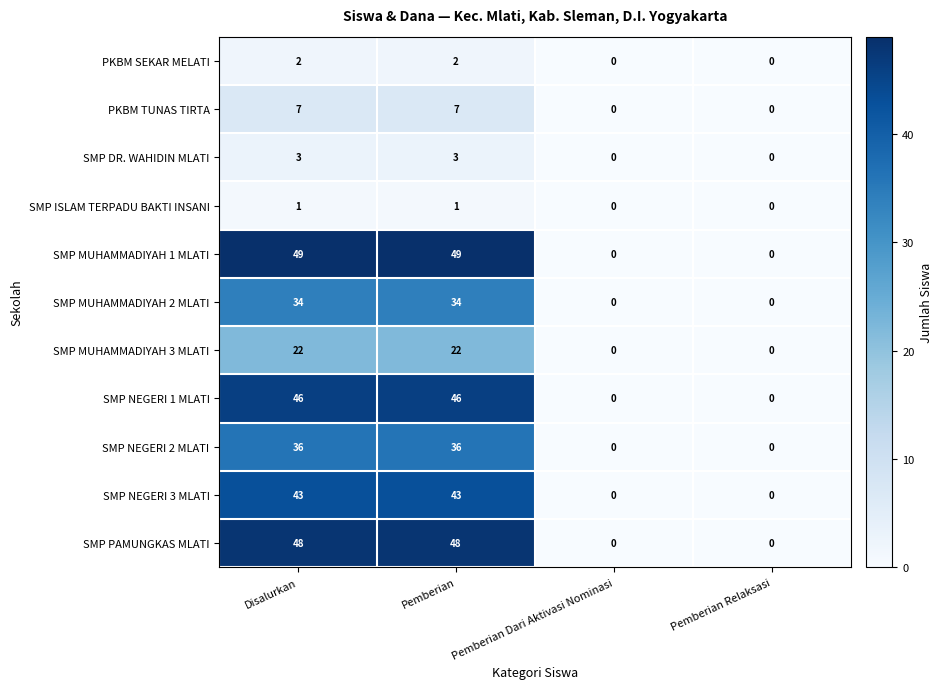

What is the total value across all series at Pemberian?

291